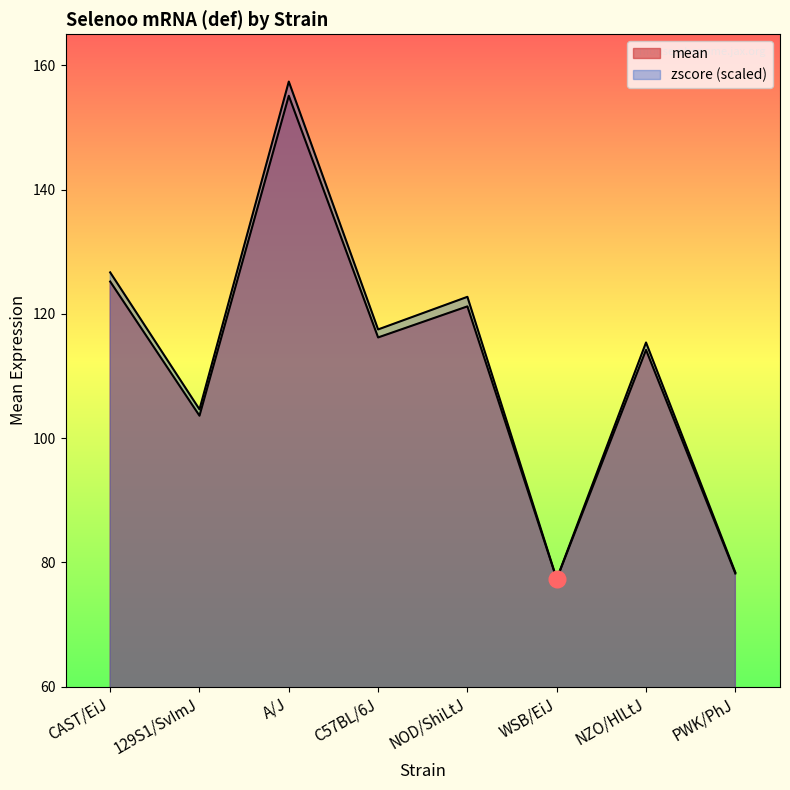

Rank the series by their maximum value, from lowest to highest.

mean, zscore_shifted